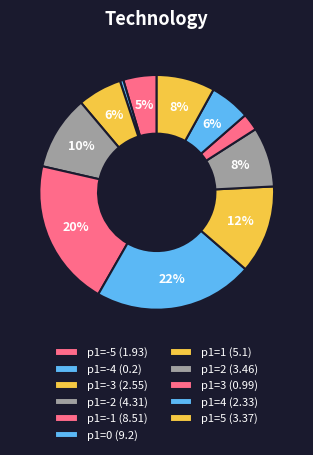

What is the smallest slice in the pie chart?

-4